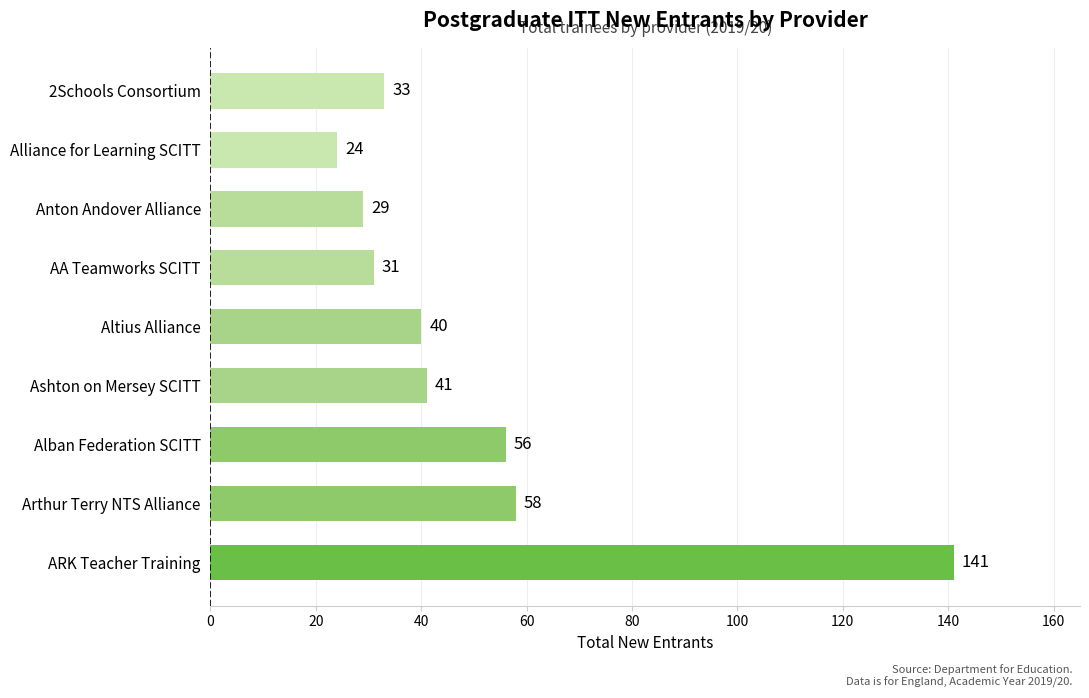

What is the difference between the values at 2Schools Consortium and Anton Andover Alliance?

4